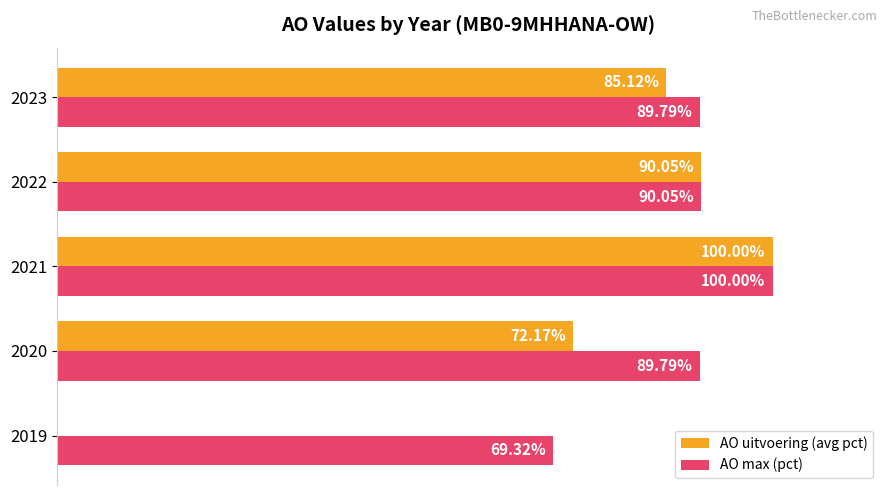

Between 2022 and 2023, which series saw the biggest shift?

AO uitvoering (avg pct)